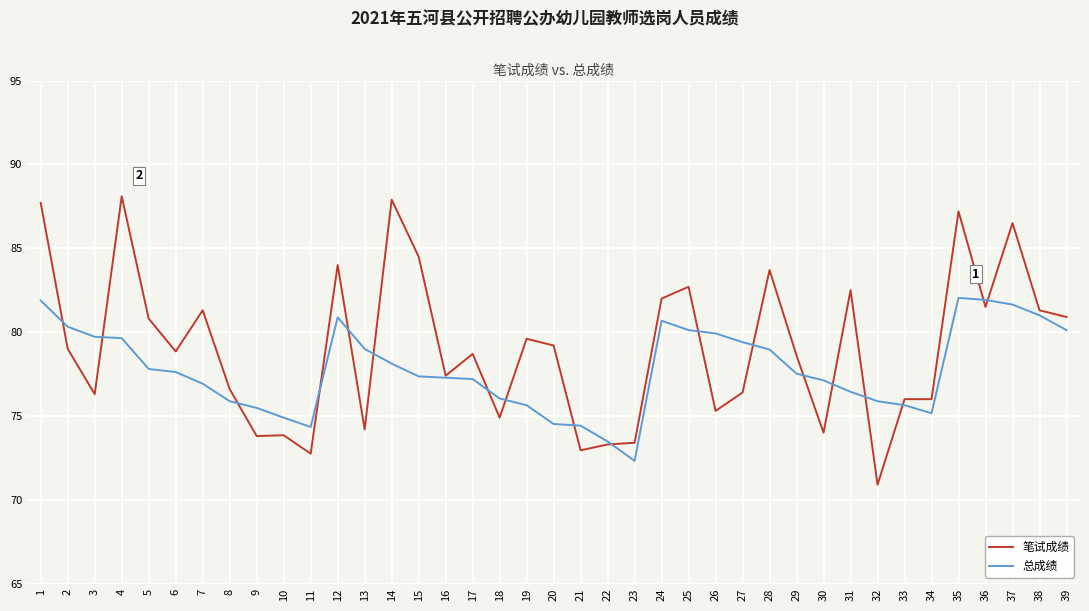

What is the average value of the 总成绩 series?

77.8